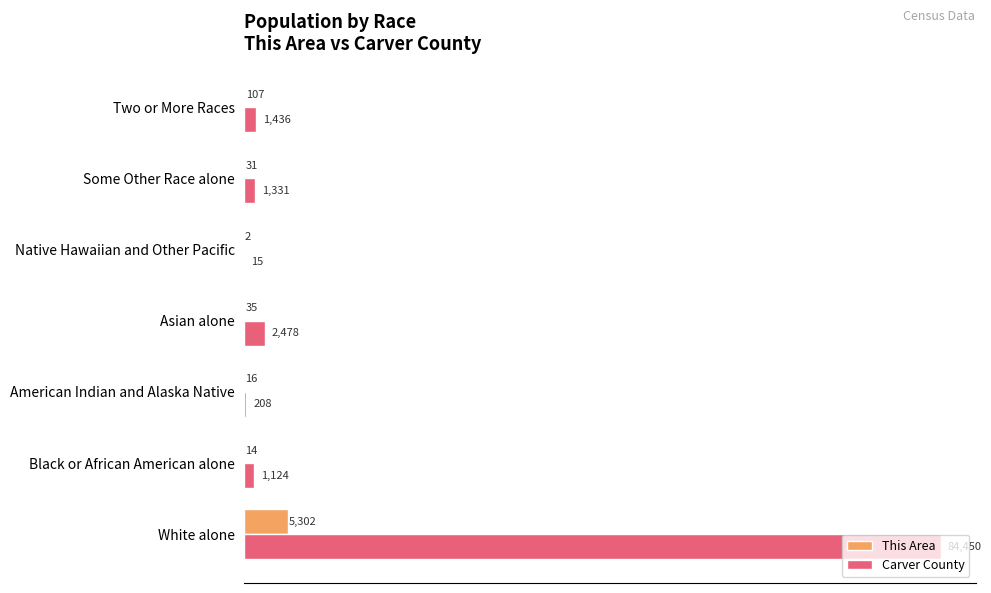

What is the greatest value displayed?

84450